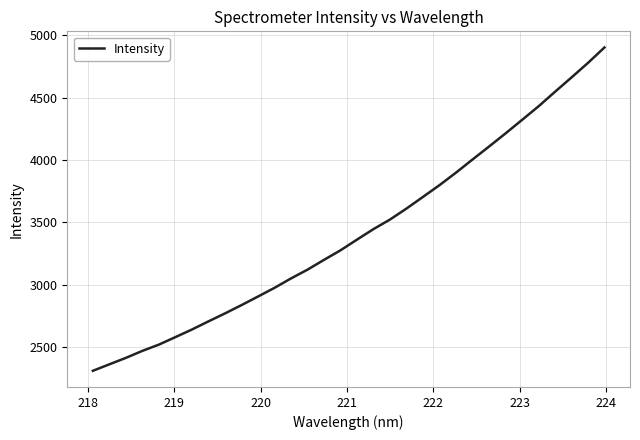

What is the smallest value displayed?

2310.7